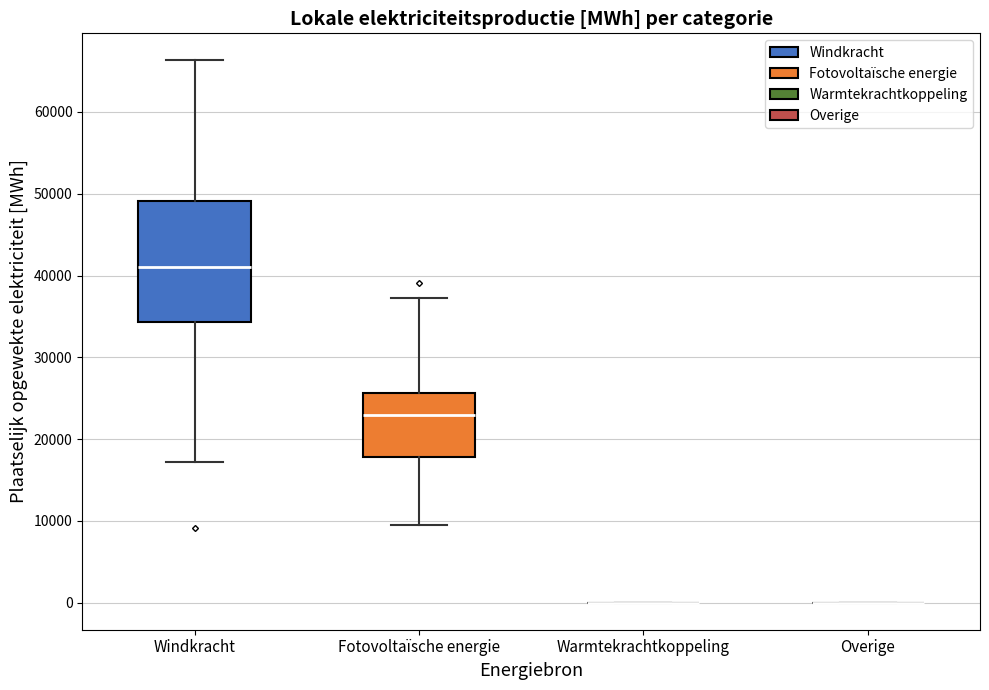

Reading left to right, read every box against the y-axis: the position of its median line, the range the box covers, and the ends of its whiskers. The values are not printed on the chart, so give them approximately, as read against the axis.

Windkracht: median 41000, box 34000 to 49000, whiskers 17000 to 66000
Fotovoltaïsche energie: median 23000, box 18000 to 26000, whiskers 10000 to 37000
Warmtekrachtkoppeling: box collapsed to a line at 0, whiskers 0 to 0
Overige: box collapsed to a line at 0, whiskers 0 to 0